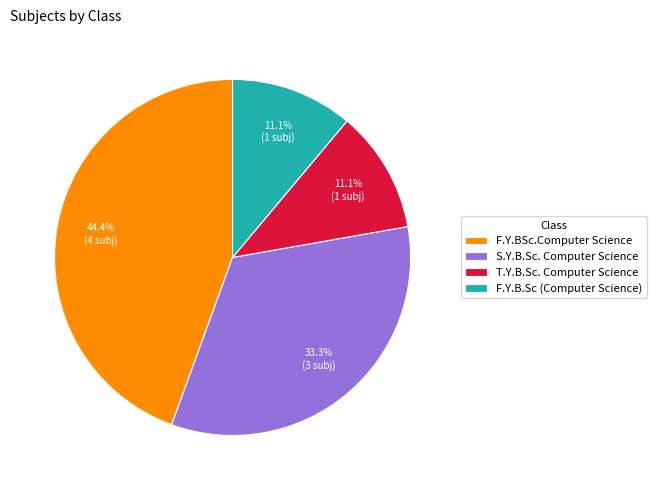

Which slice is the largest?

F.Y.BSc.Computer Science